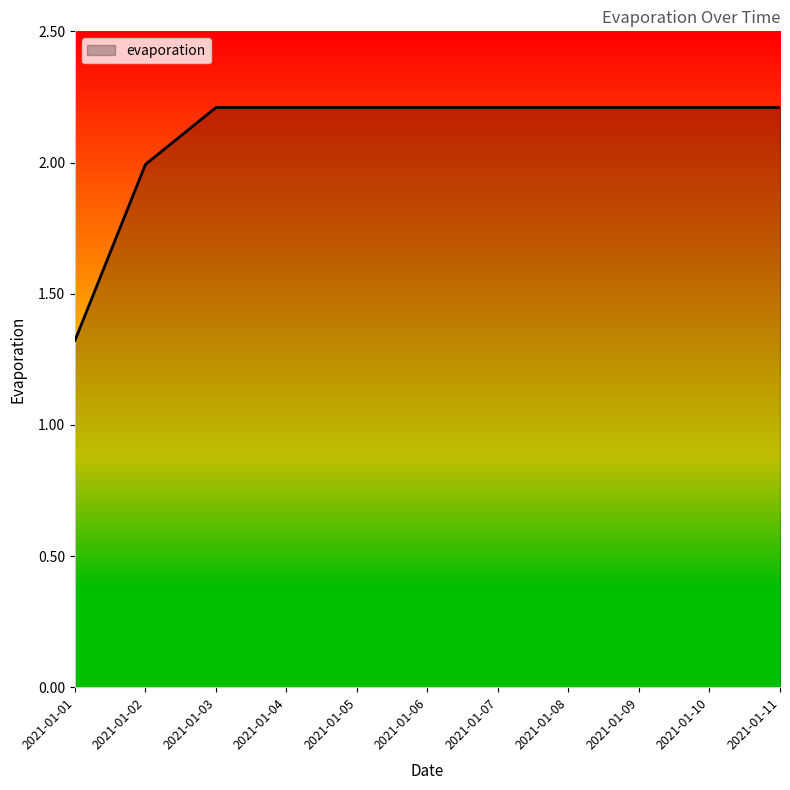

Is it true that the value at 2021-01-01 is 1.3?

True